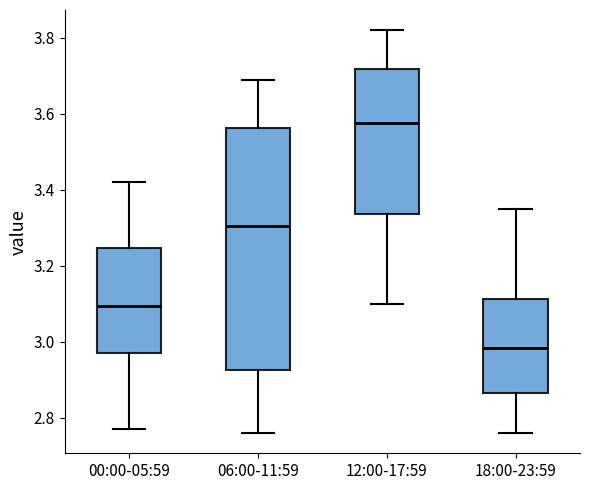

Reading left to right, read every box against the y-axis: the position of its median line, the range the box covers, and the ends of its whiskers. The values are not printed on the chart, so give them approximately, as read against the axis.

00:00-05:59: median 3.10, box 2.98 to 3.24, whiskers 2.78 to 3.42
06:00-11:59: median 3.30, box 2.92 to 3.56, whiskers 2.76 to 3.70
12:00-17:59: median 3.58, box 3.34 to 3.72, whiskers 3.10 to 3.82
18:00-23:59: median 2.98, box 2.86 to 3.12, whiskers 2.76 to 3.36